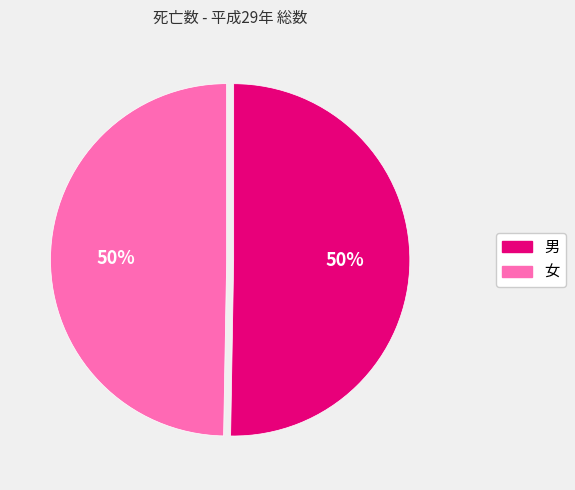

What is the ratio of the value at 男 to the value at 女?

1.0